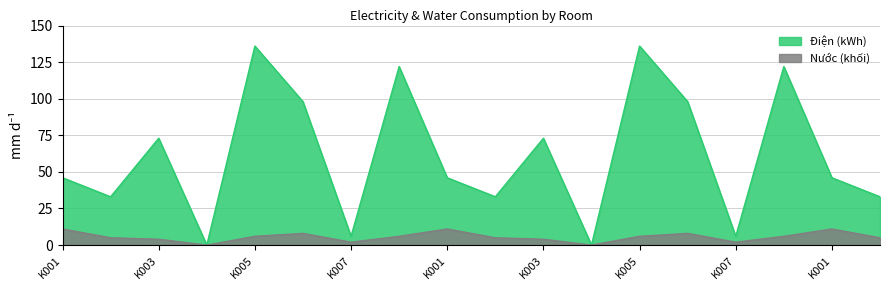

Which series has the largest total across all categories?

Điện (kWh)